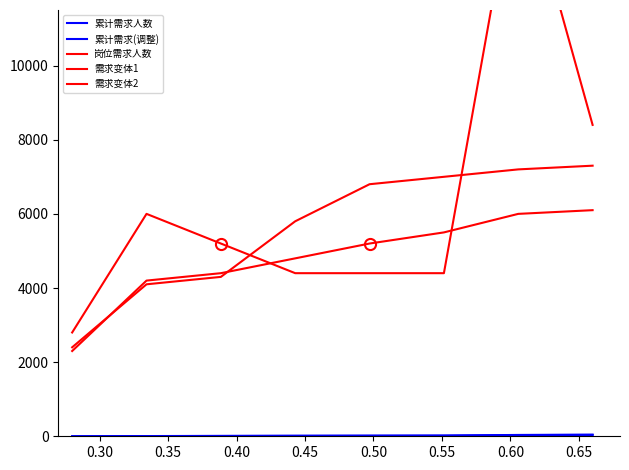

Is the value of 需求变体1 at 0.50 greater than the value of 累计需求人数 at 0.25?

Yes